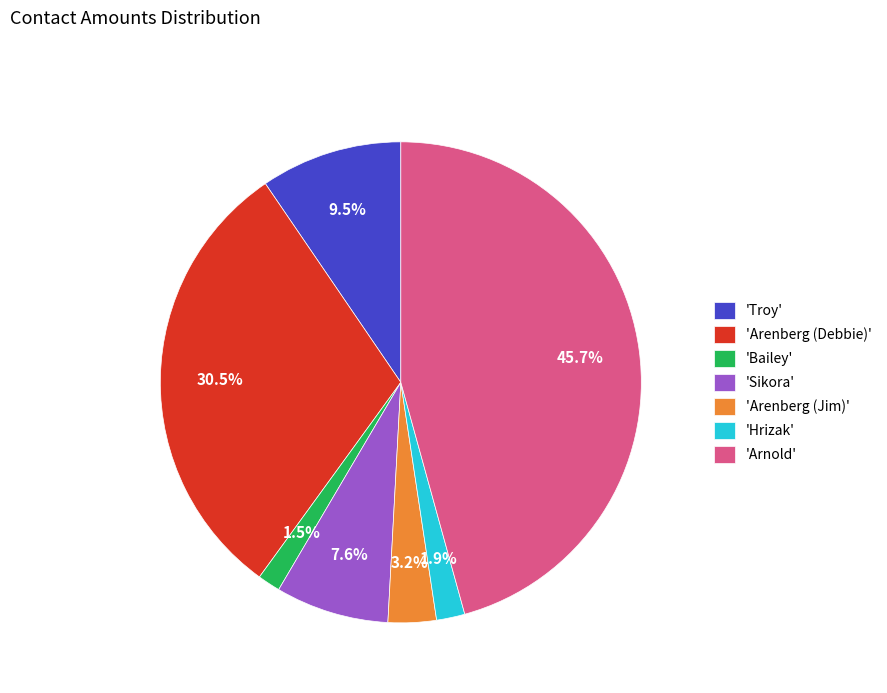

Is the sum of 'Hrizak' and 'Arenberg (Debbie)' greater than half?

No